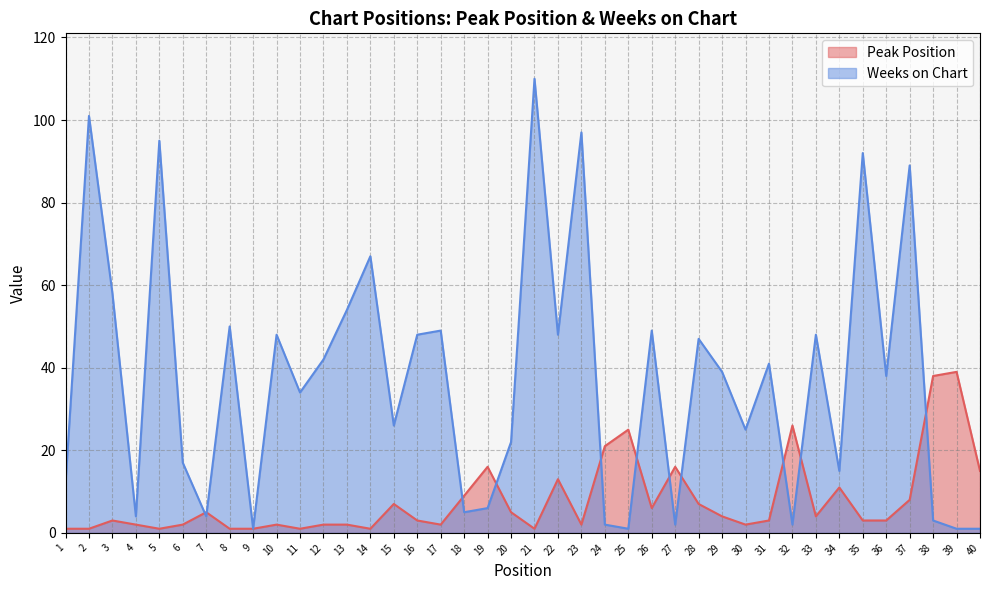

What is the difference between the Peak Position values at 6 and 20?

3